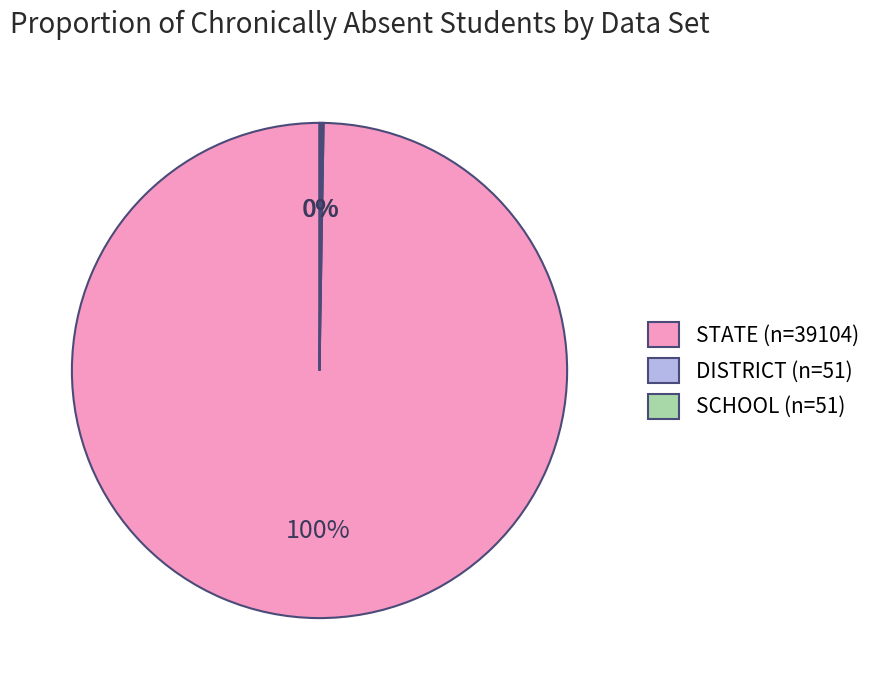

Does any single category account for the majority?

Yes